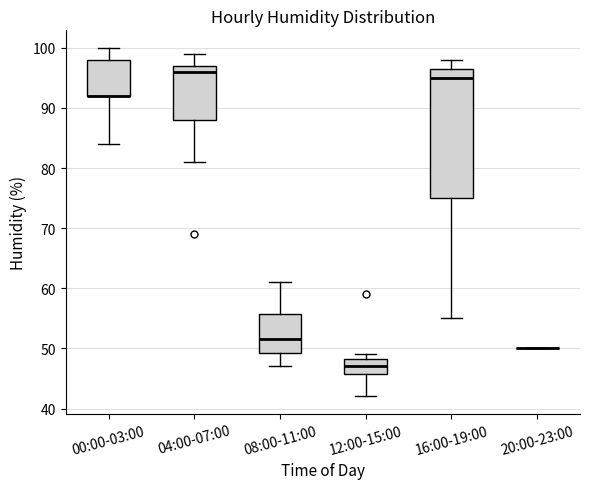

Where does the lower whisker of the box for 00:00-03:00 end on the y-axis? The values are not printed on the chart, so give them approximately, as read against the axis.

84